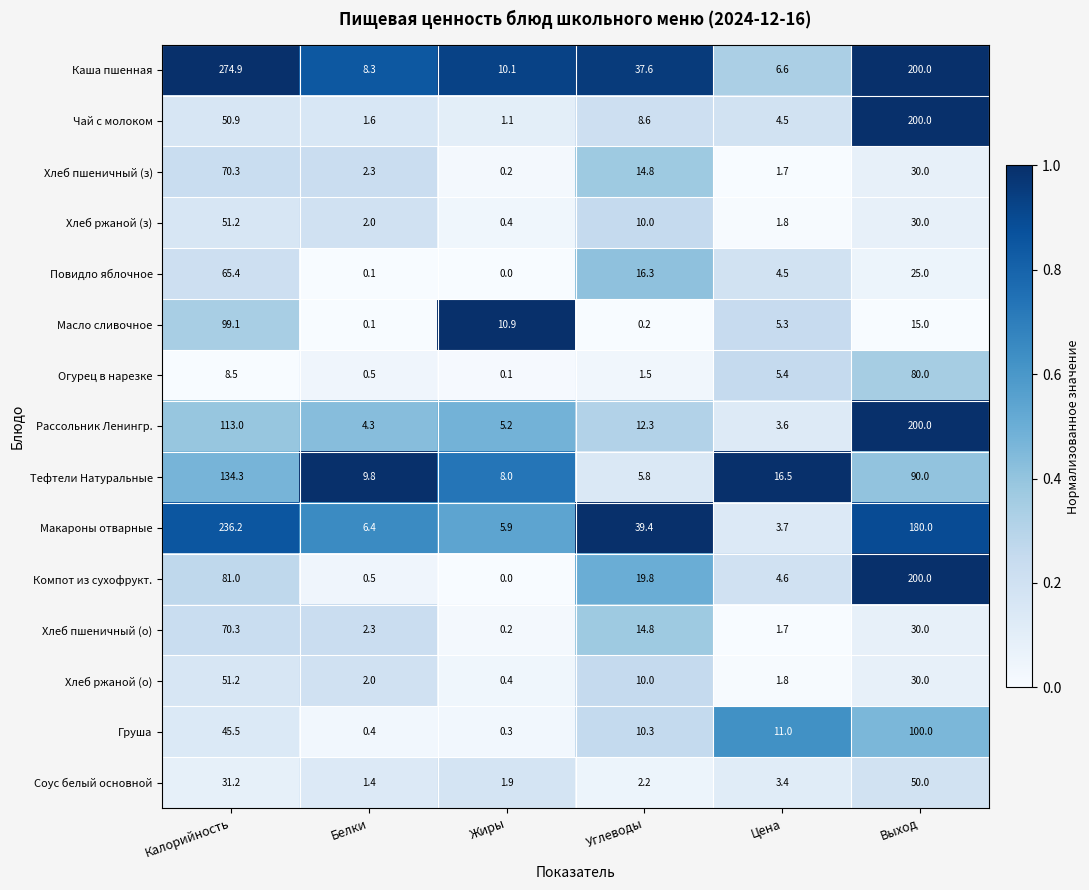

Is it true that Рассольник Ленингр. equals 12.3 at Углеводы?

True